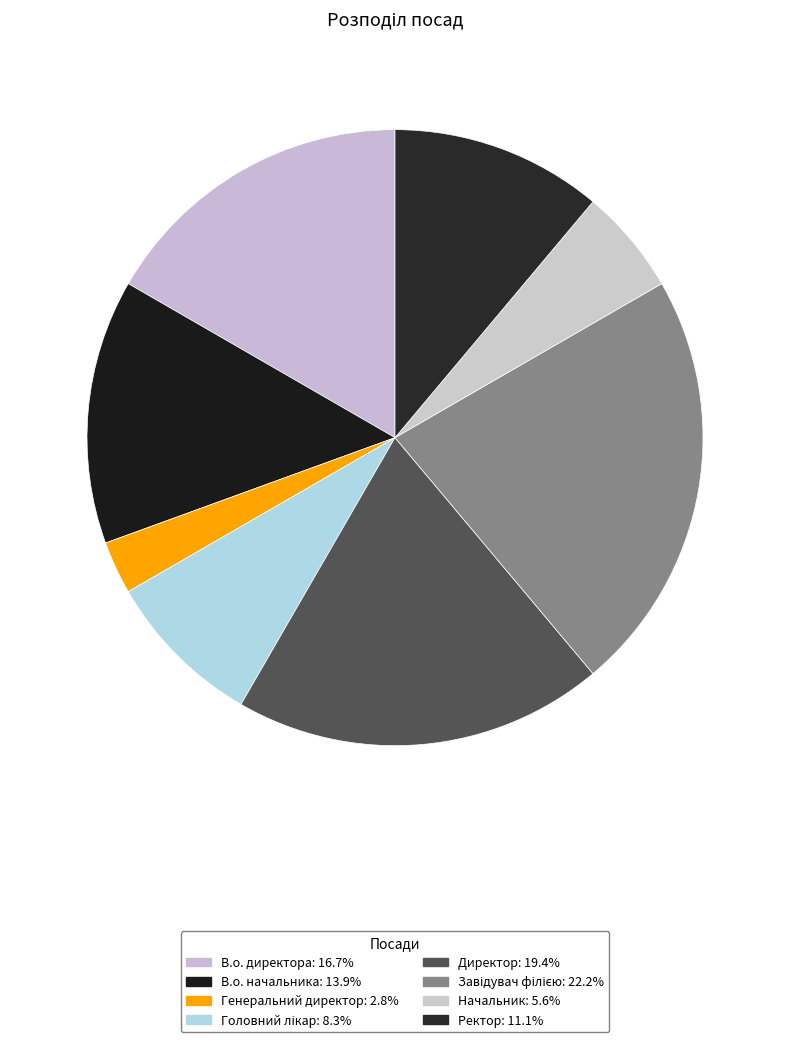

What is the smallest slice in the pie chart?

Генеральний директор